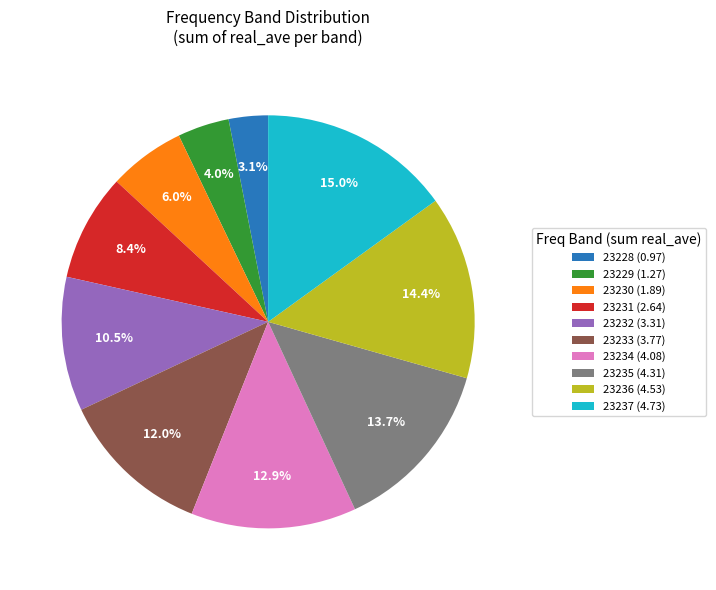

Combined, what portion of the pie is 23237 (4.73) and 23232 (3.31)?

25.5%